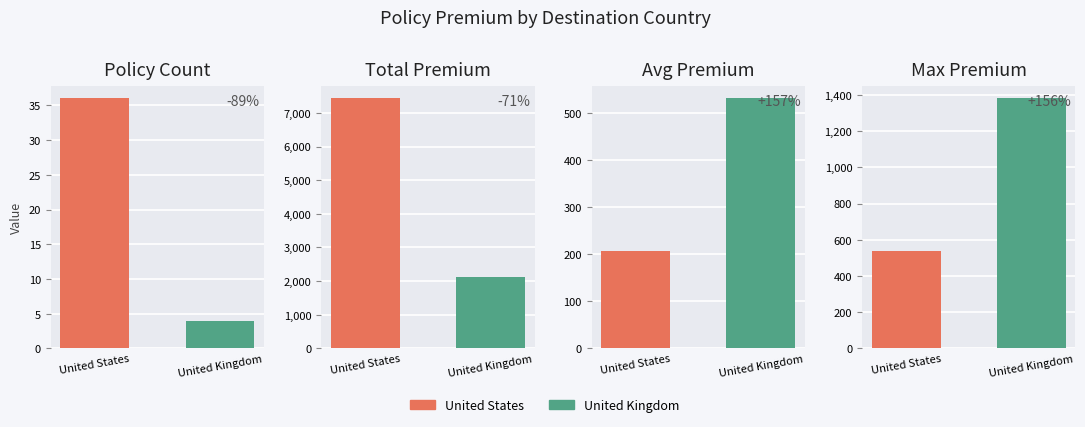

Does the chart contain stacked bars?

No